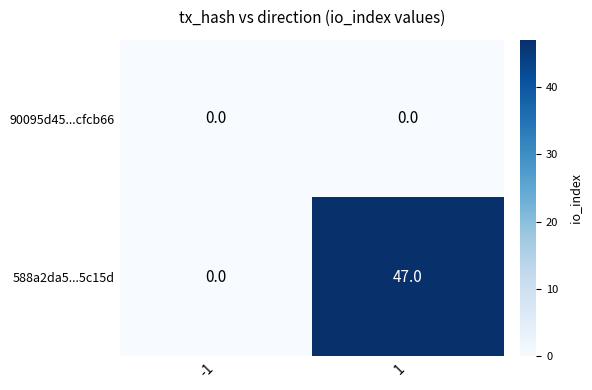

Which series has the largest total across all categories?

588a2da5...5c15d